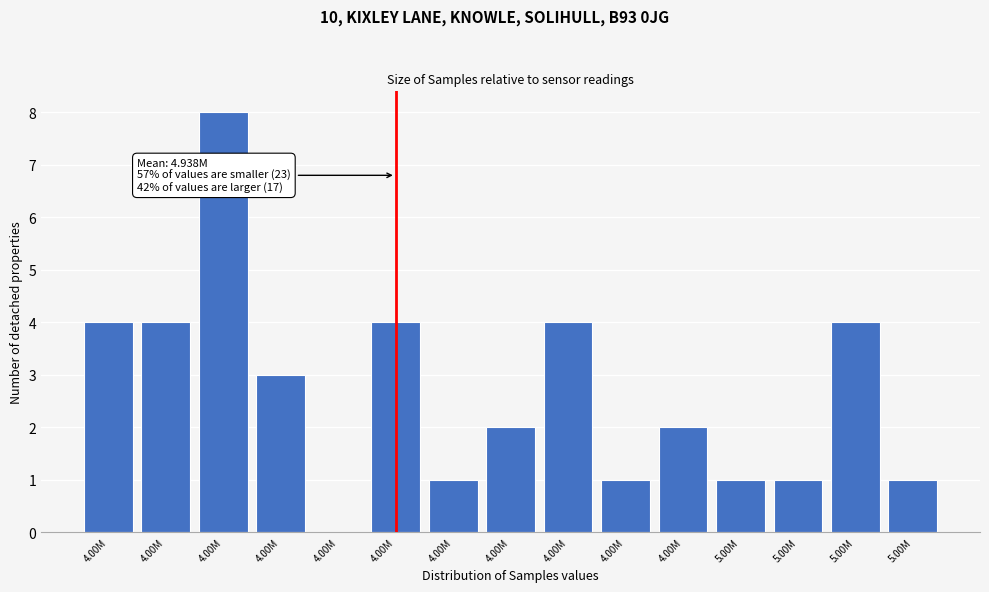

Count the number of categories in the chart.

15